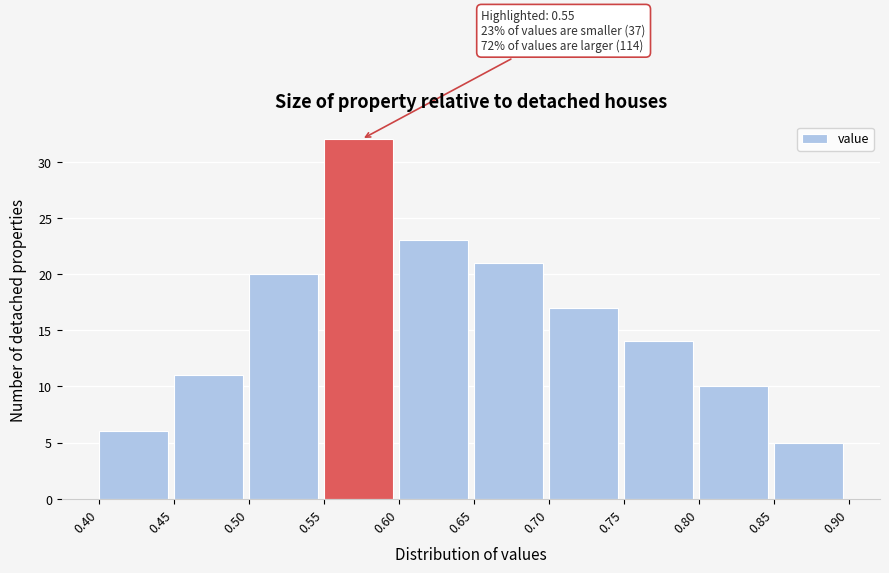

Over which range of the x-axis is the bar tallest?

0.55 to 0.60